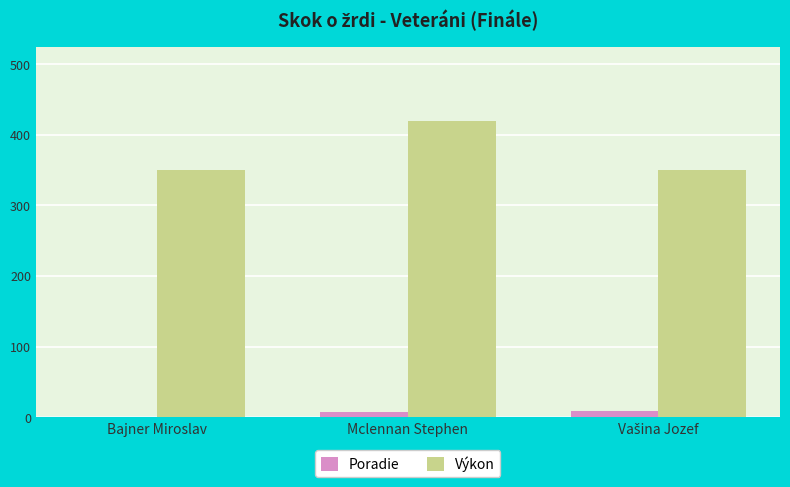

Which series has the largest range (max minus min)?

Výkon